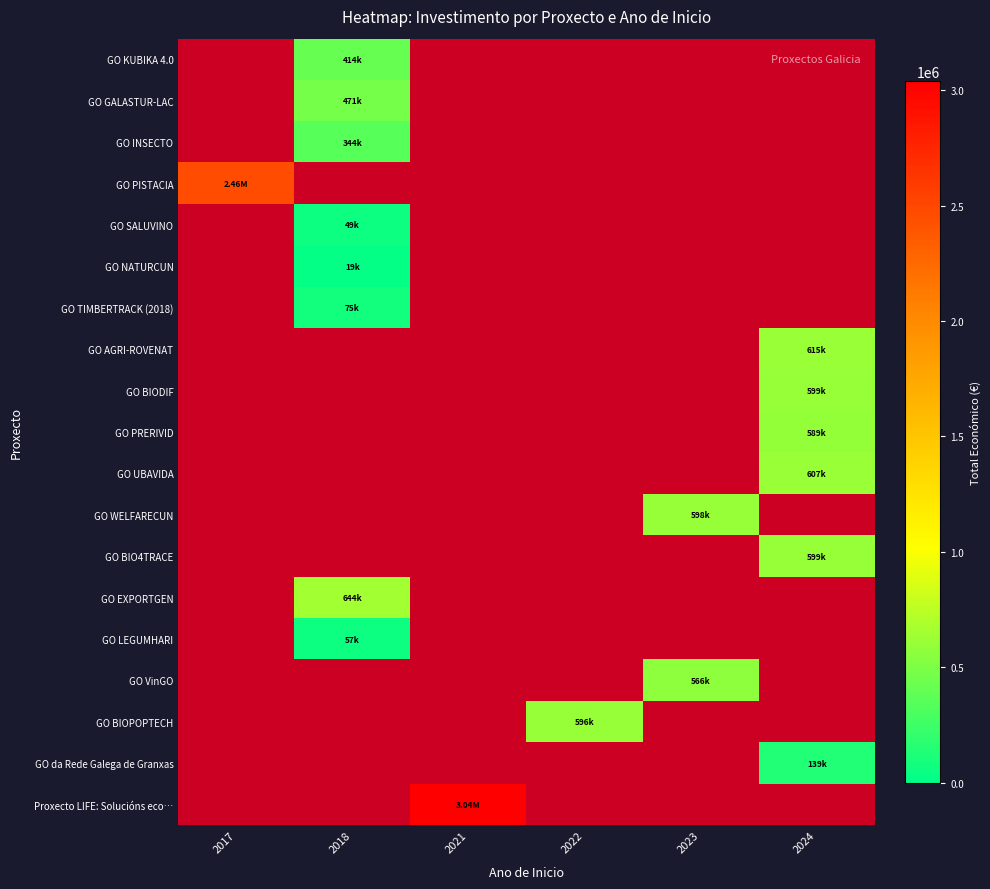

List the labels in order of value, largest first.

Proxecto LIFE: Solucións ecolóxicas, GO PISTACIA, GO EXPORTGEN, GO AGRI-ROVENAT, GO UBAVIDA, GO BIODIF, GO BIO4TRACE, GO WELFARECUN, GO BIOPOPTECH, GO PRERIVID, GO VinGO, GO GALASTUR-LAC, GO KUBIKA 4.0, GO INSECTO, GO da Rede Galega de Granxas, GO TIMBERTRACK (2018), GO LEGUMHARI, GO SALUVINO, GO NATURCUN